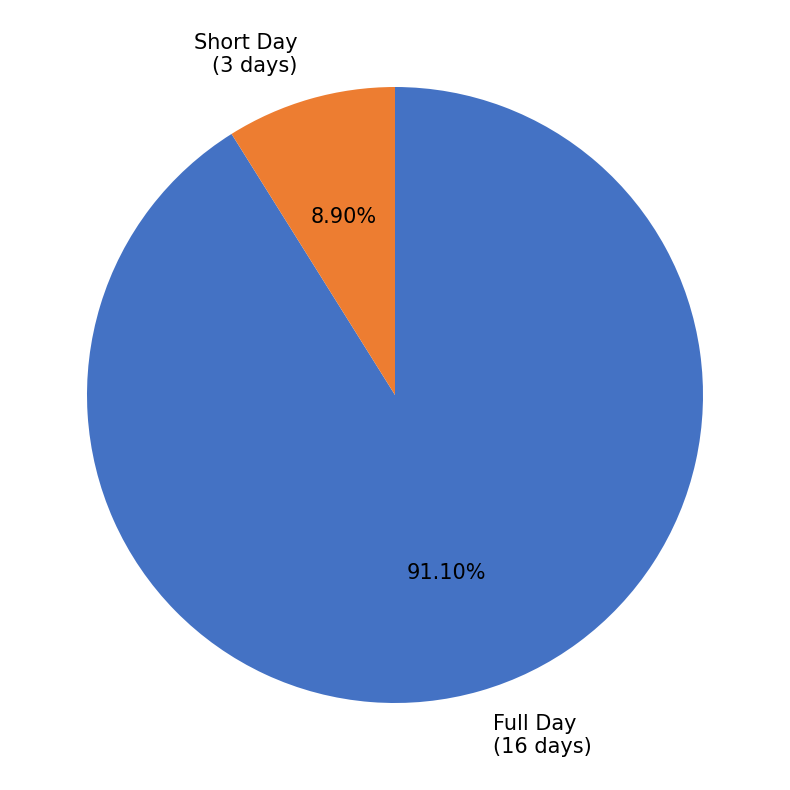

Rank the categories by value from highest to lowest.

Full Day (16 days), Short Day (3 days)